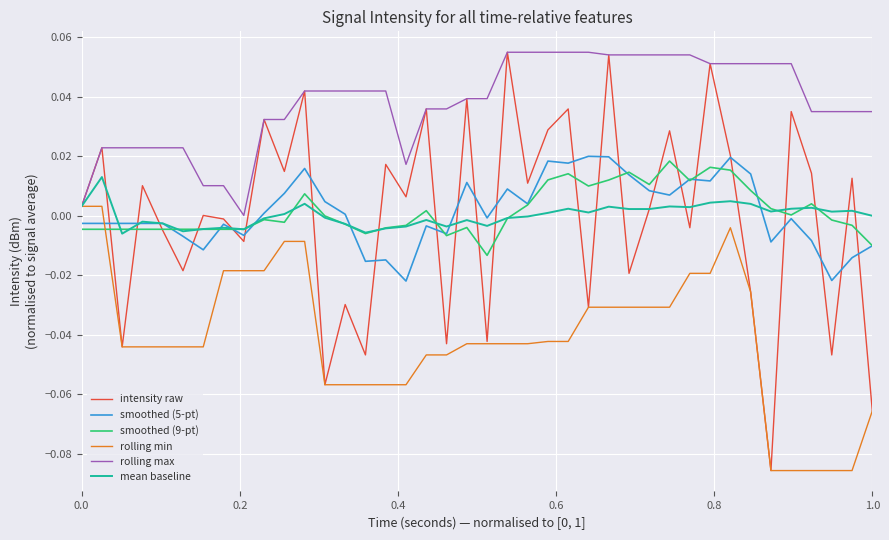

How many lines are shown in the chart?

6